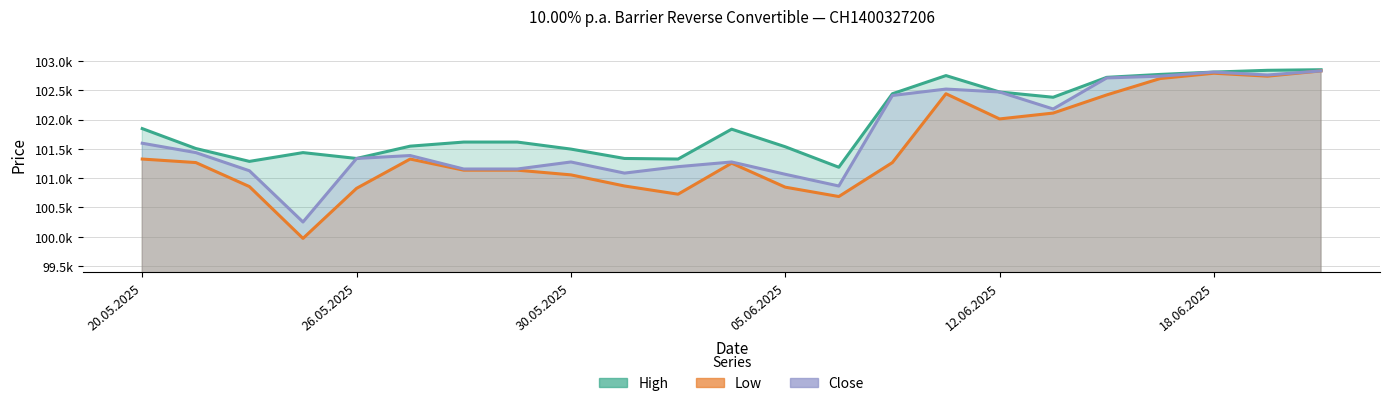

What is the sum of all Close values?

2339625